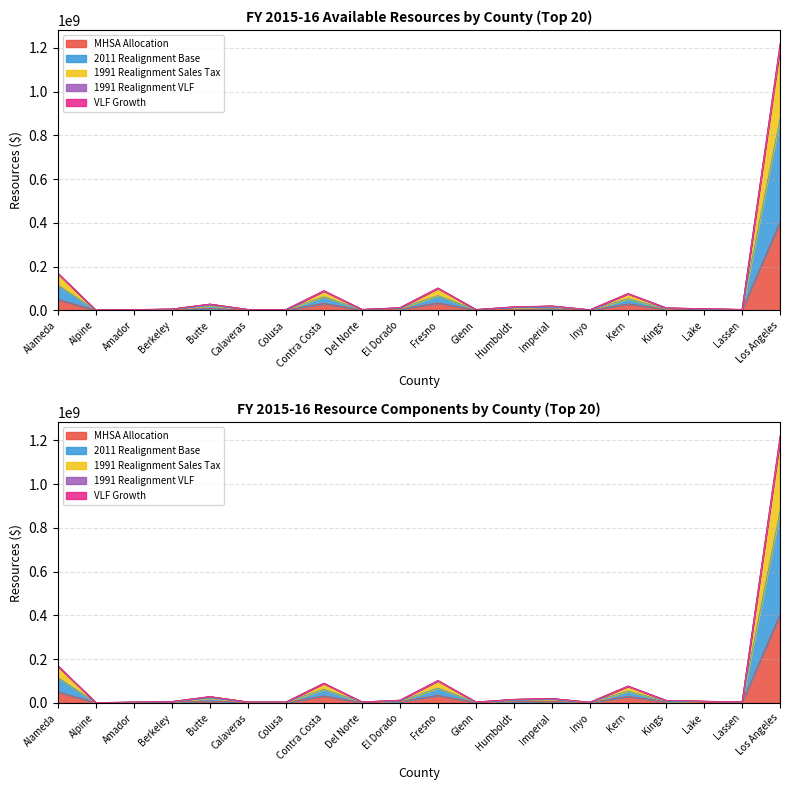

How many interior local valleys does the MHSA Allocation series have?

6